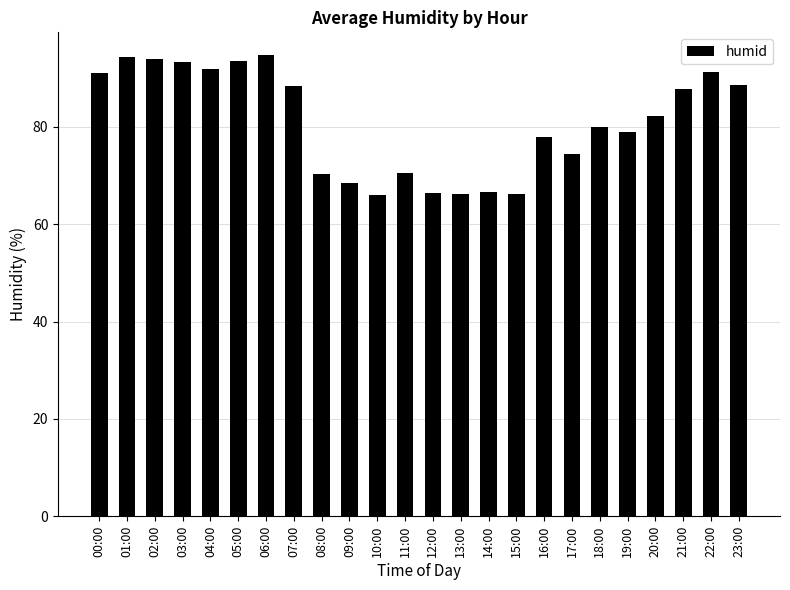

What is the sum of the values at 17:00 and 20:00?

156.7